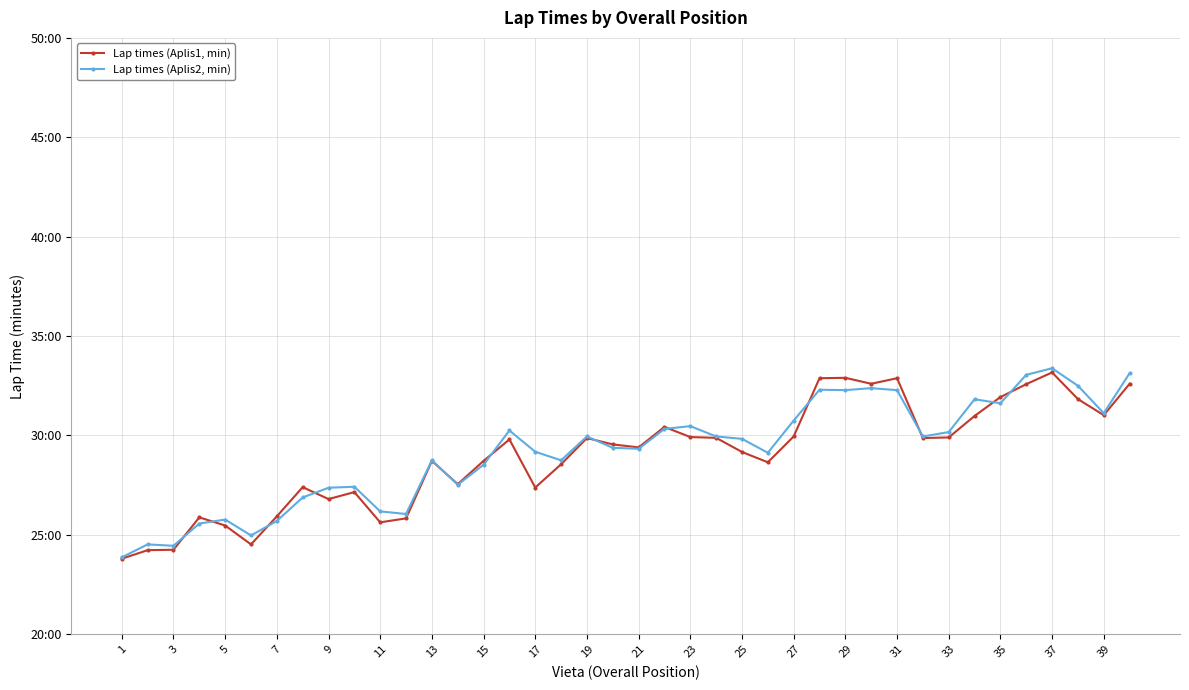

At how many categories does at least one series exceed 28?

27